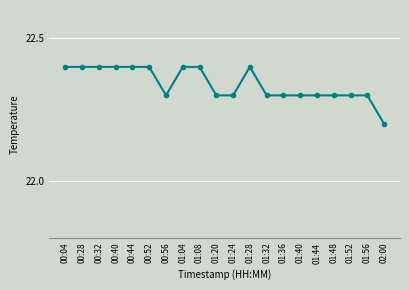

Reading left to right, extract all data points from this chart.

00:04=22.4	00:28=22.4	00:32=22.4	00:40=22.4	00:44=22.4	00:52=22.4	00:56=22.3	01:04=22.4	01:08=22.4	01:20=22.3	01:24=22.3	01:28=22.4	01:32=22.3	01:36=22.3	01:40=22.3	01:44=22.3	01:48=22.3	01:52=22.3	01:56=22.3	02:00=22.2